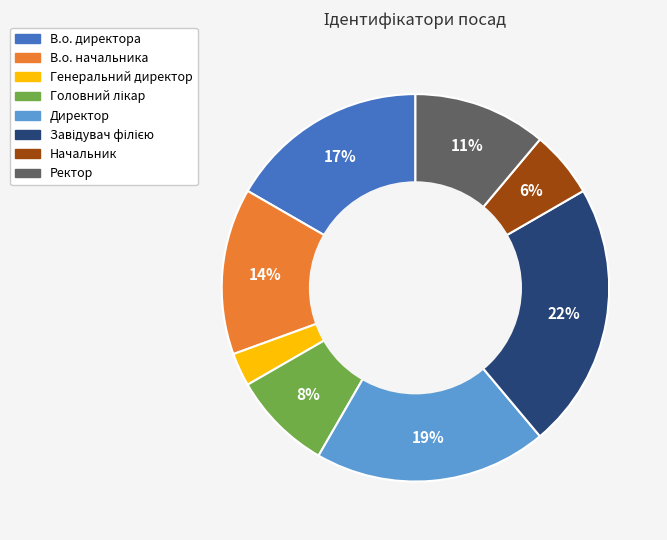

Count the number of slices in the pie.

8